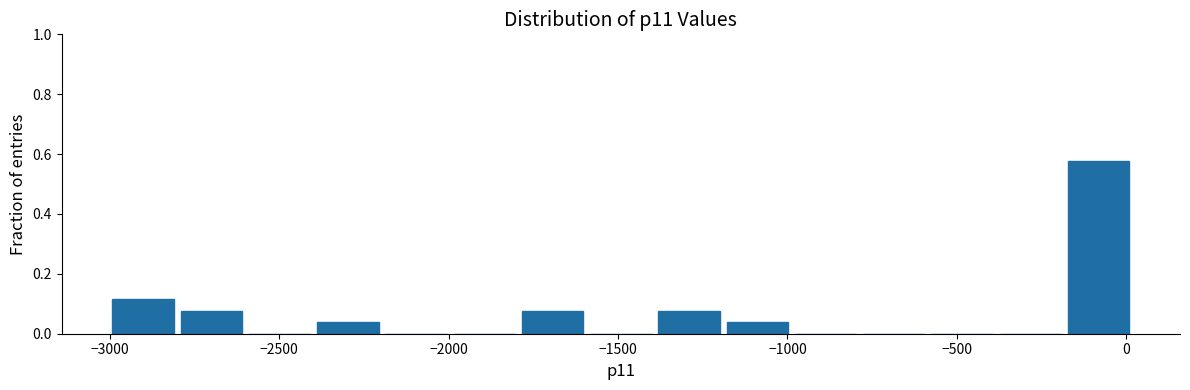

Over which range of the x-axis is the bar tallest?

-200 to 0